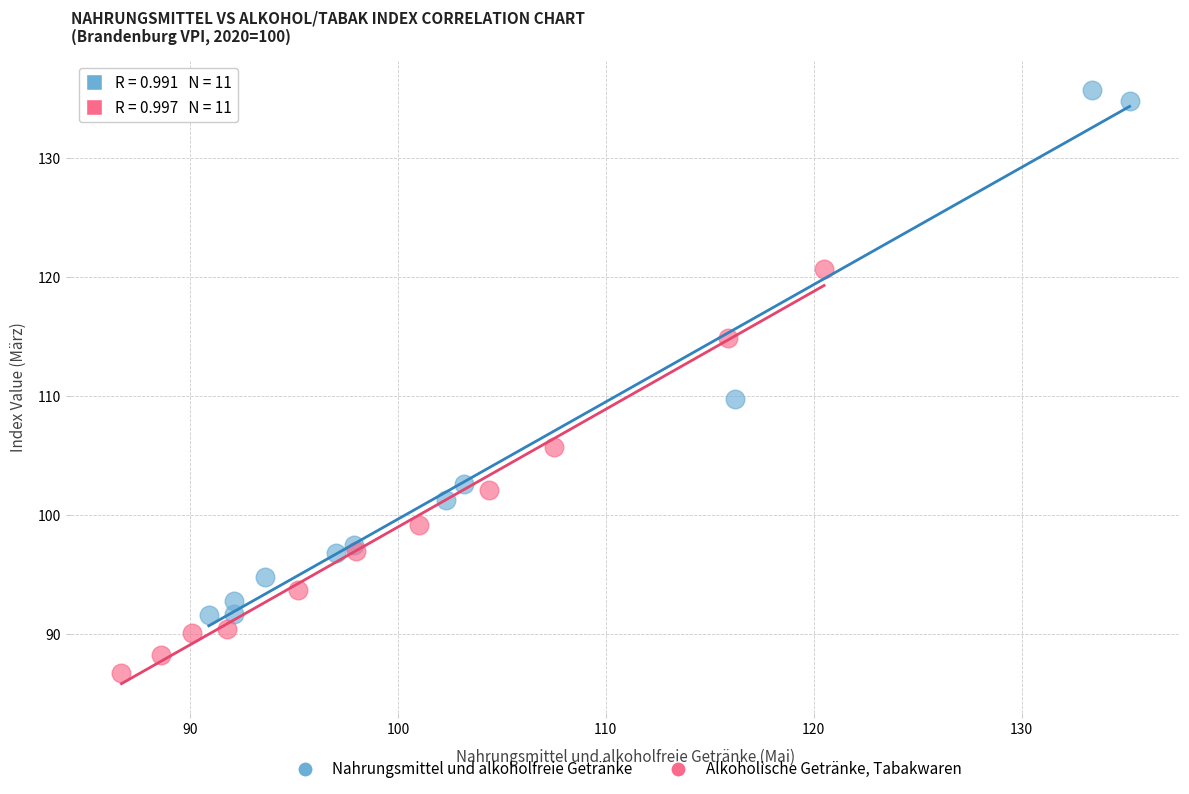

What are all the series names shown in the legend?

Nahrungsmittel und alkoholfreie Getränke, Alkoholische Getränke, Tabakwaren